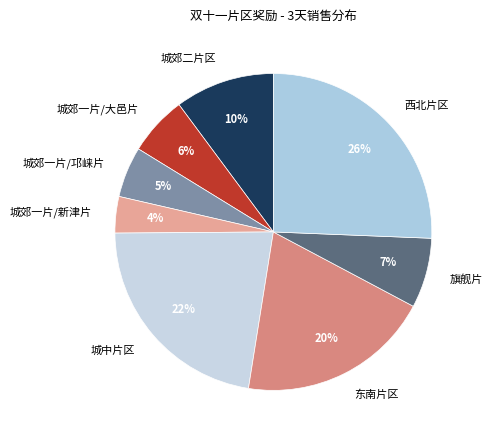

Is the sum of 旗舰片 and 城郊一片/大邑片 greater than half?

No